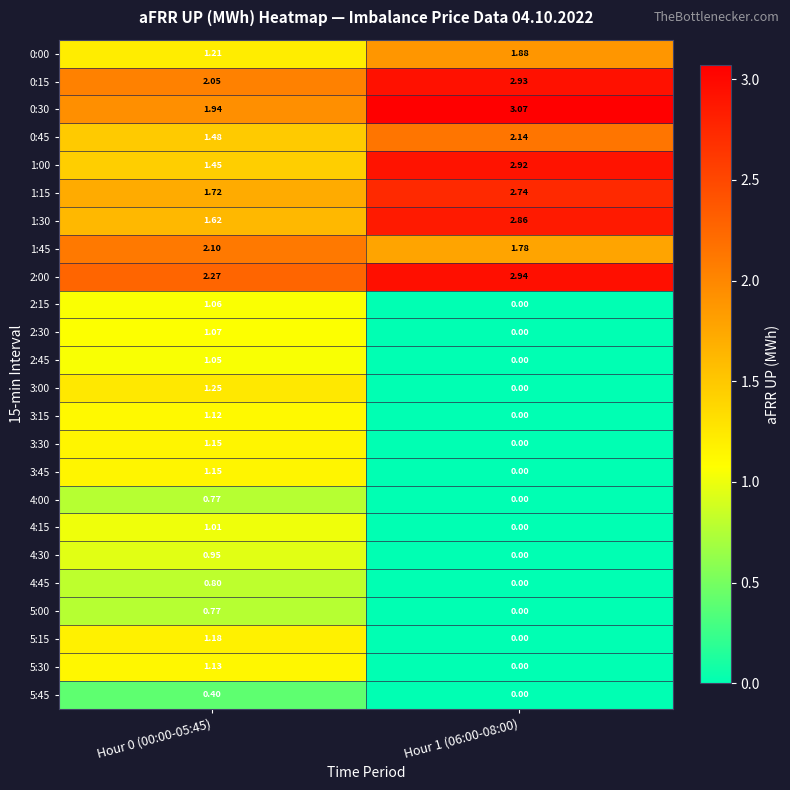

Is the value of 2:30 at Hour 0 (00:00-05:45) greater than the value of 0:45 at Hour 0 (00:00-05:45)?

No